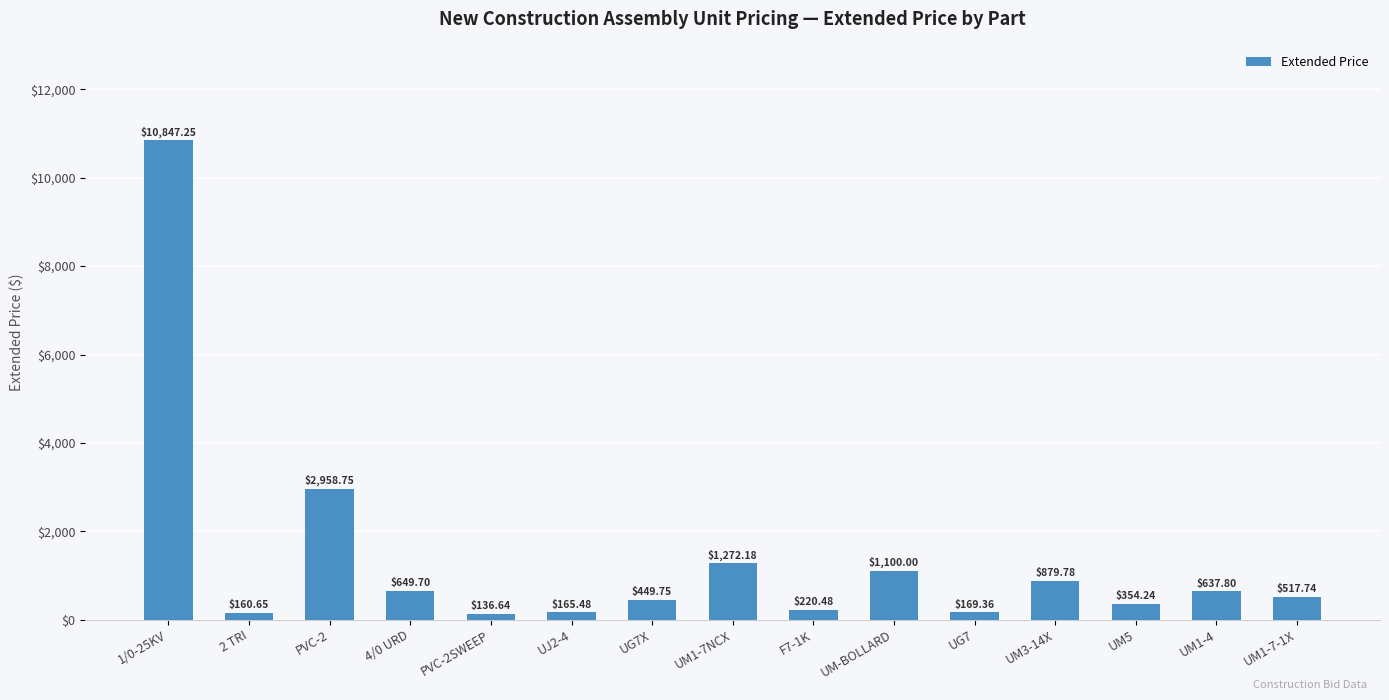

What is the average value?

1368.0